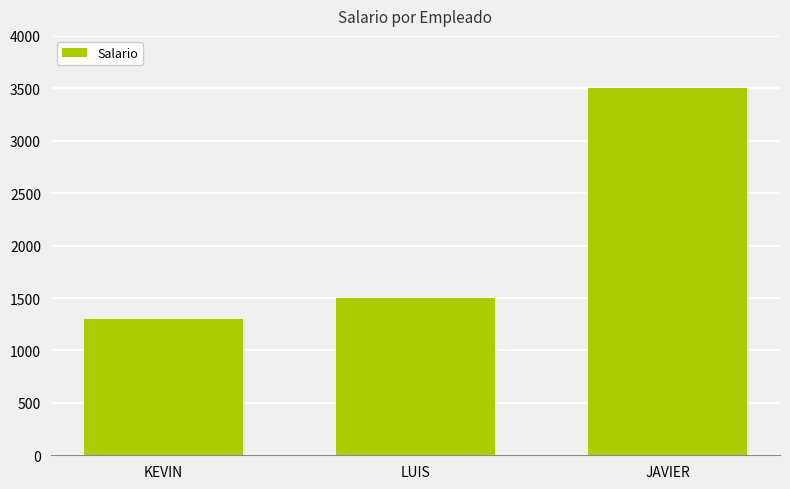

What is the difference between the maximum and minimum values?

2200